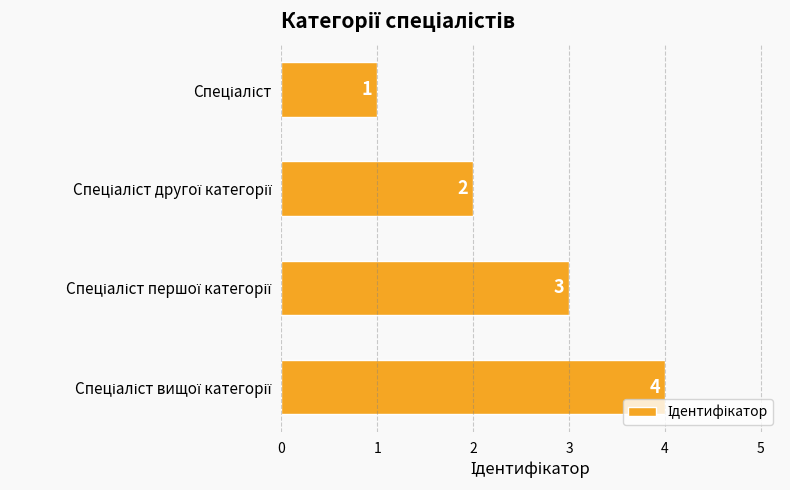

How many distinct data groups are displayed?

1